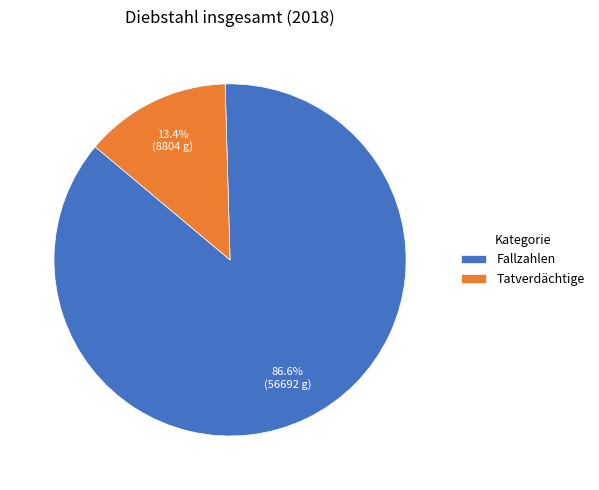

True or false: Fallzahlen accounts for 99% of the total.

False